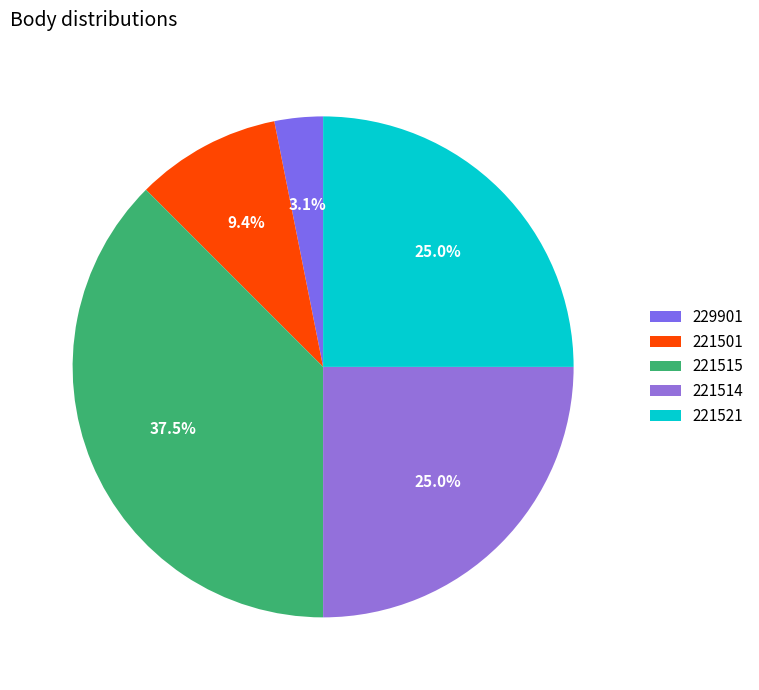

Is the sum of 221501 and 221514 greater than half?

No